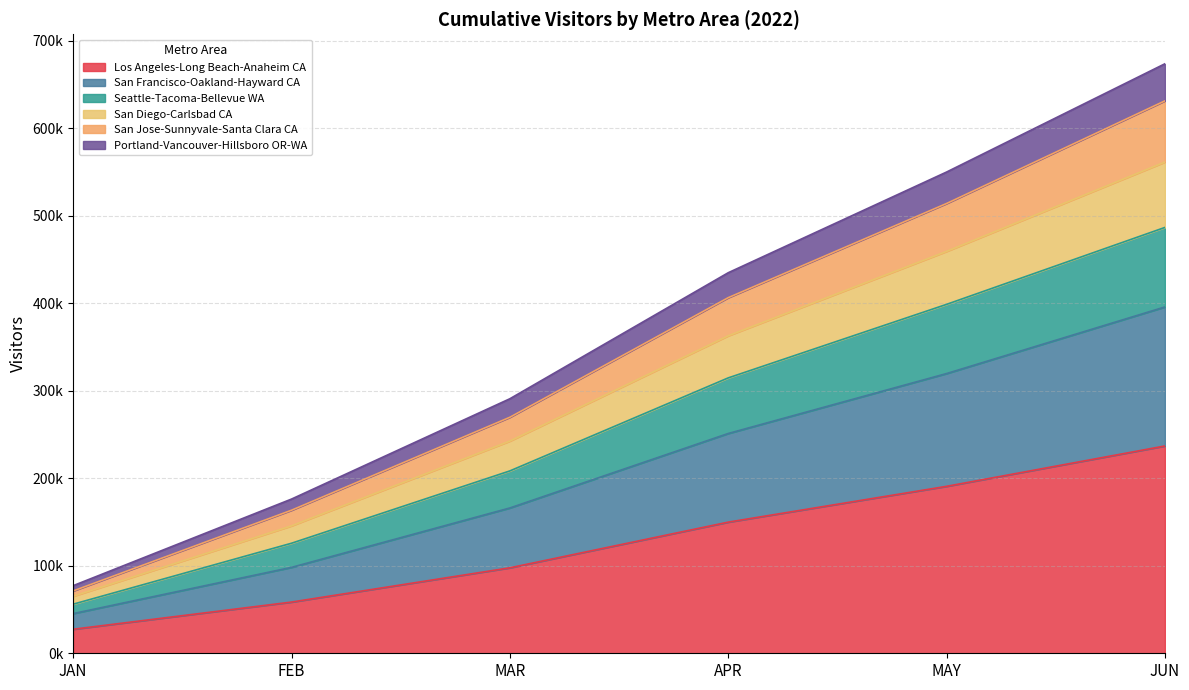

Does the chart have visible grid lines?

Yes